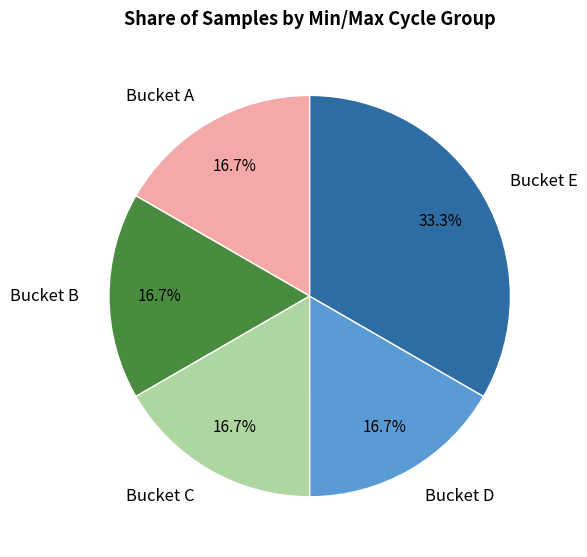

What portion of the pie excludes Bucket E?

66.7%